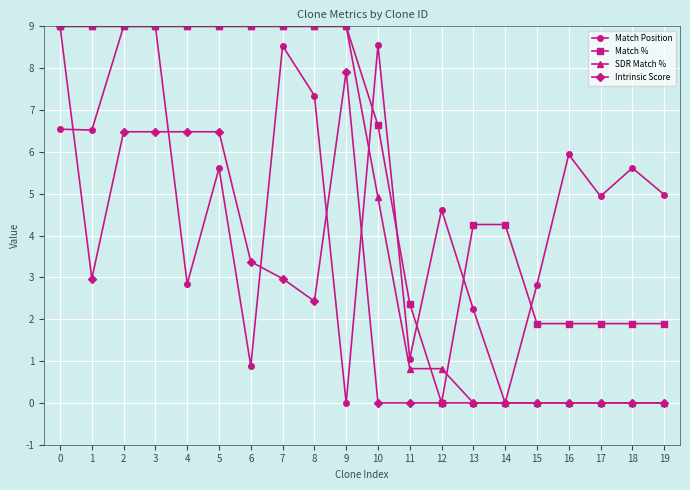

What is the sum of all SDR Match % values?

96.5